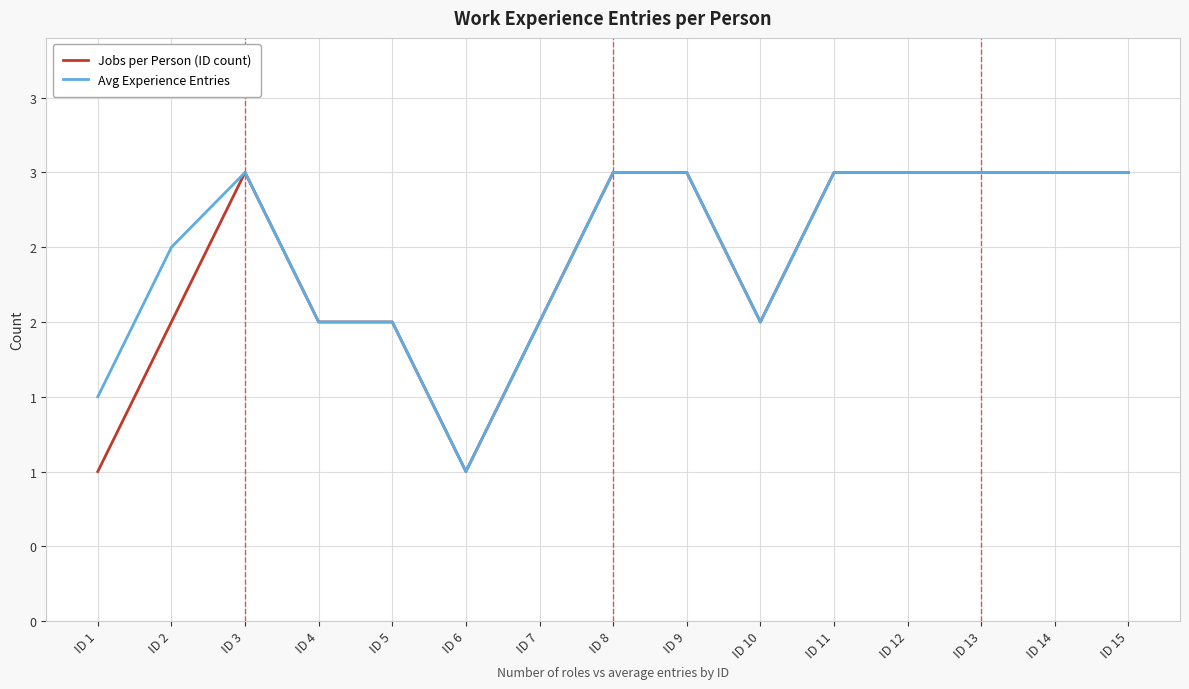

Reading left to right, list all the values displayed in this chart.

Jobs per Person (ID count): ID 1=1.0	ID 2=2.0	ID 3=3.0	ID 4=2.0	ID 5=2.0	ID 6=1.0	ID 7=2.0	ID 8=3.0	ID 9=3.0	ID 10=2.0	ID 11=3.0	ID 12=3.0	ID 13=3.0	ID 14=3.0	ID 15=3.0
Avg Experience Entries: ID 1=1.5	ID 2=2.5	ID 3=3.0	ID 4=2.0	ID 5=2.0	ID 6=1.0	ID 7=2.0	ID 8=3.0	ID 9=3.0	ID 10=2.0	ID 11=3.0	ID 12=3.0	ID 13=3.0	ID 14=3.0	ID 15=3.0